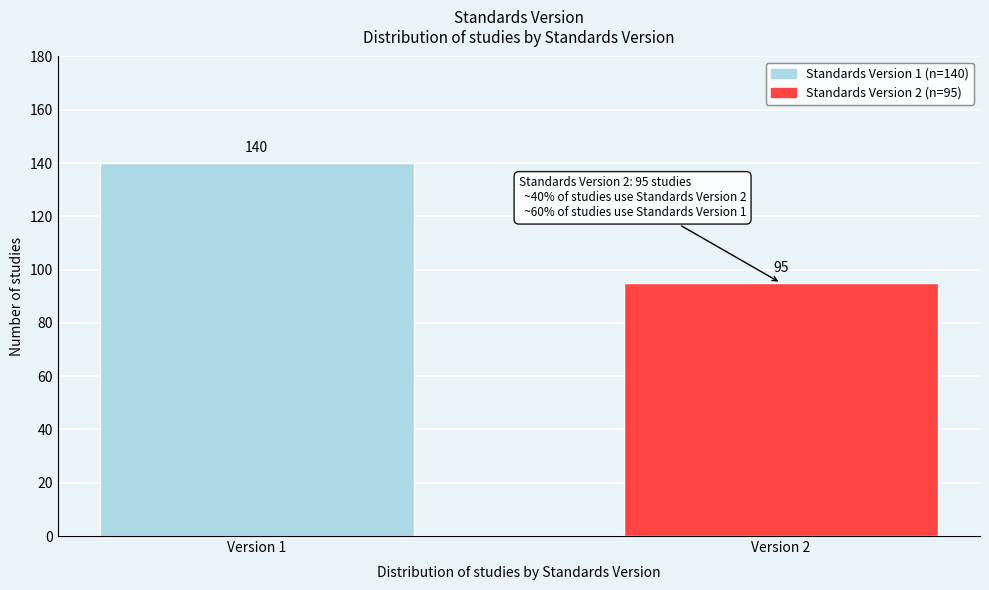

Reading right to left, what are all the values shown in this chart?

95	140